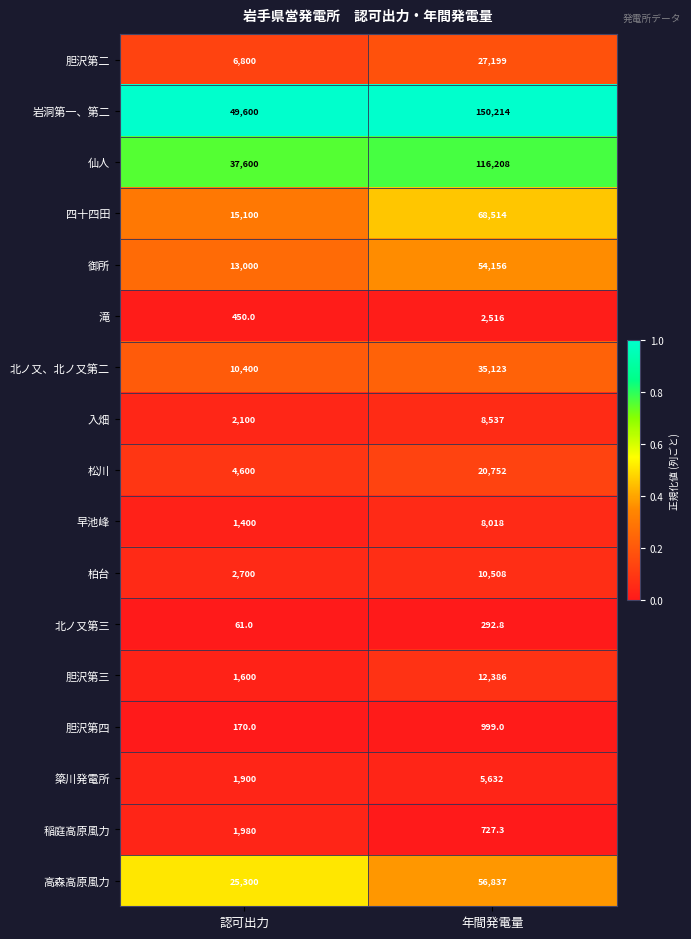

What is the sum of all 高森高原風力 values?

82137.0